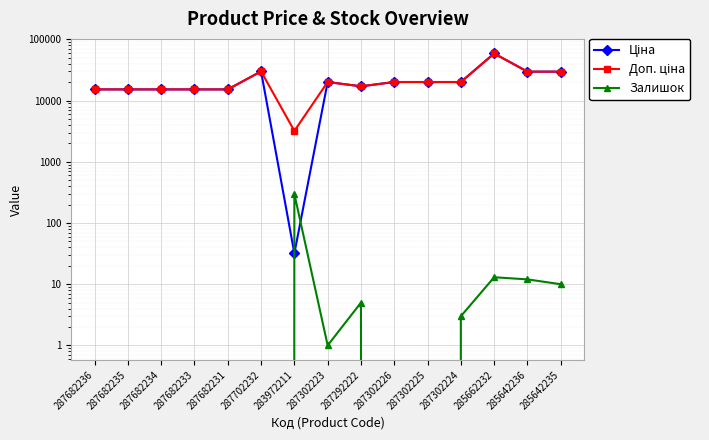

True or false: Доп. ціна and Залишок intersect in this chart.

False